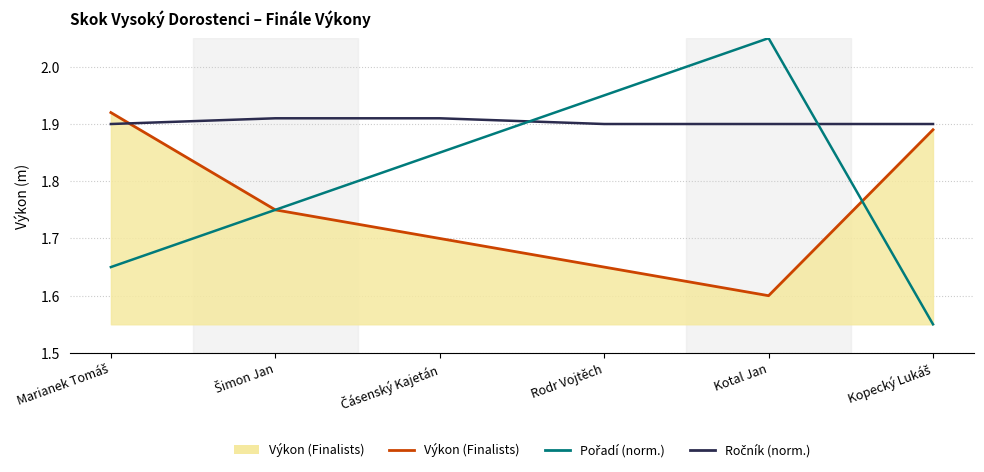

What position from the left is Kotal Jan?

5